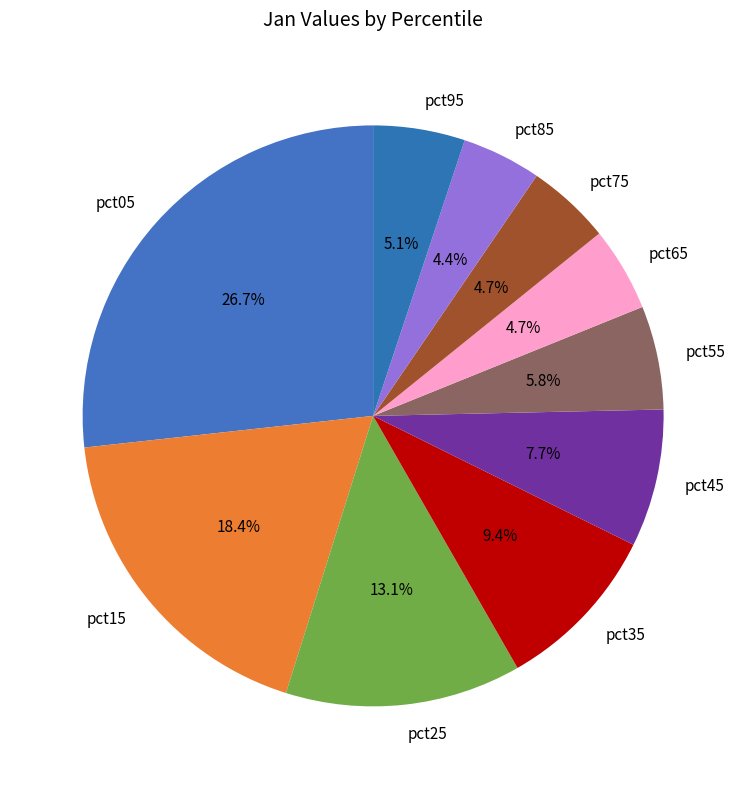

Does pct35 account for over 50% of the chart?

No